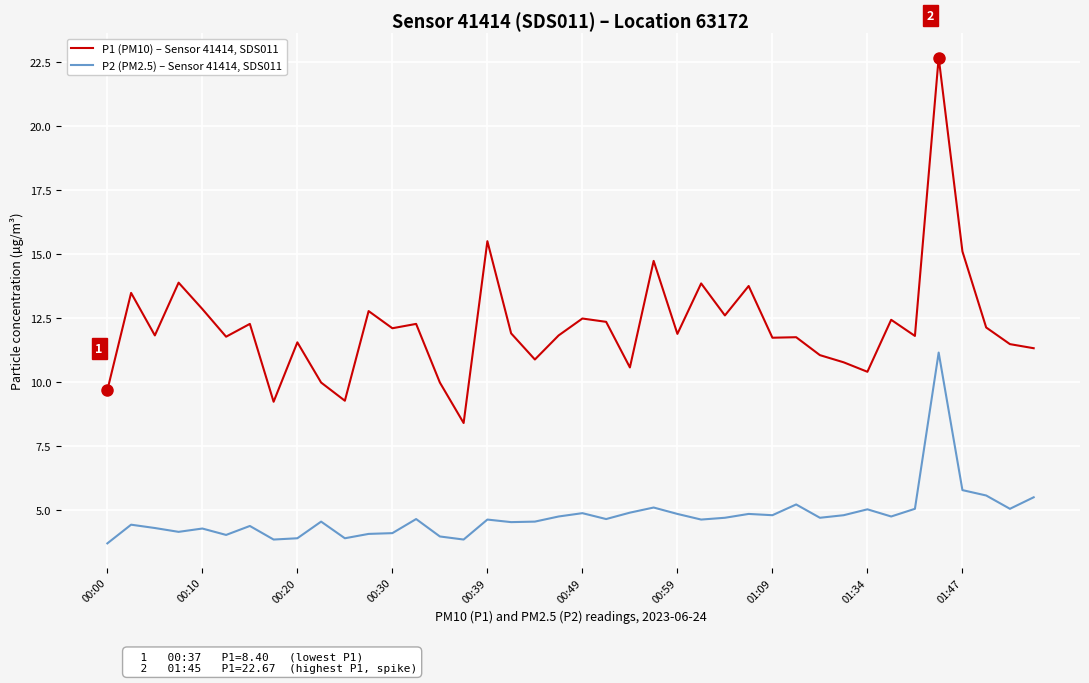

True or false: P2 (PM2.5) – Sensor 41414, SDS011 and P1 (PM10) – Sensor 41414, SDS011 intersect in this chart.

False